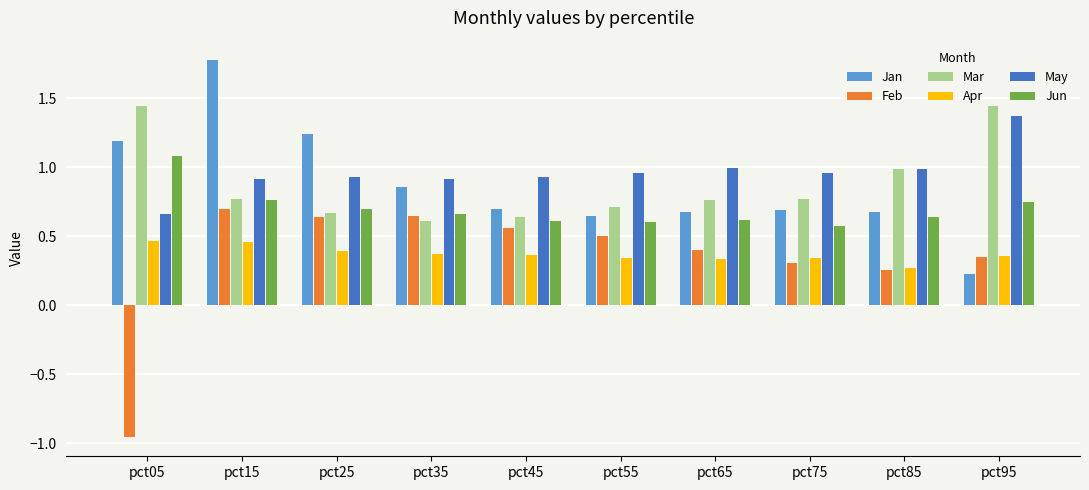

At which label does Jan reach its peak?

pct15